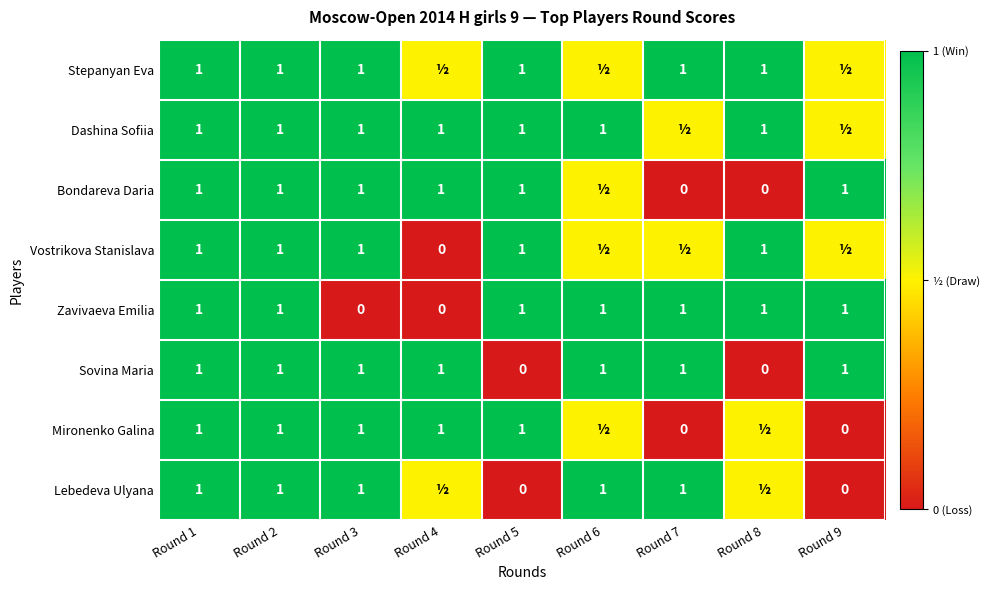

Is it true that Stepanyan Eva equals 1.0 at Round 1?

True